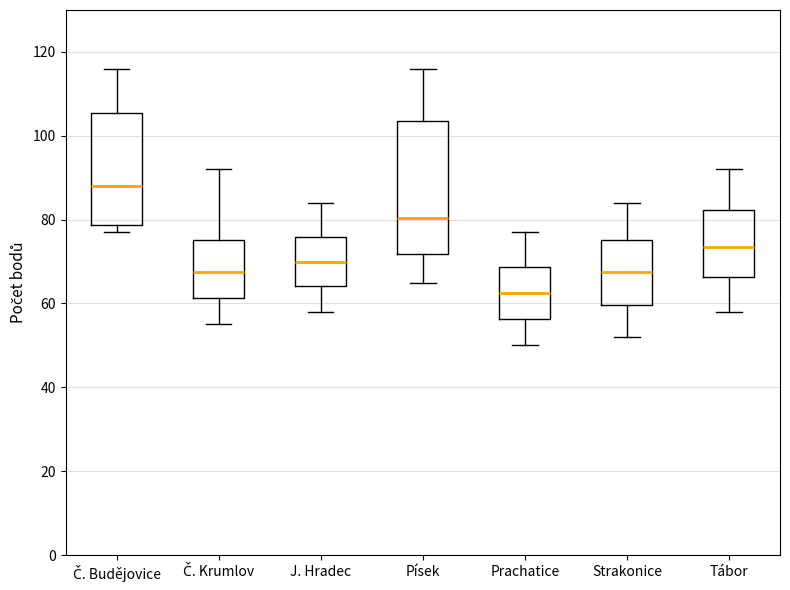

Reading left to right, read every box against the y-axis: the position of its median line, the range the box covers, and the ends of its whiskers. The values are not printed on the chart, so give them approximately, as read against the axis.

Č. Budějovice: median 88, box 78 to 106, whiskers 78 (just below the box's lower edge) to 116
Č. Krumlov: median 68, box 62 to 76, whiskers 56 to 92
J. Hradec: median 70, box 64 to 76, whiskers 58 to 84
Písek: median 80, box 72 to 104, whiskers 66 to 116
Prachatice: median 62, box 56 to 68, whiskers 50 to 78
Strakonice: median 68, box 60 to 76, whiskers 52 to 84
Tábor: median 74, box 66 to 82, whiskers 58 to 92